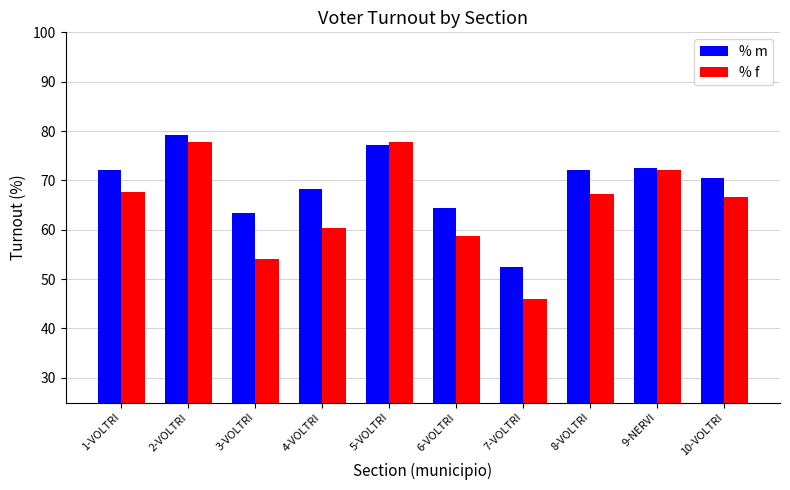

Which series has the largest total across all categories?

% m